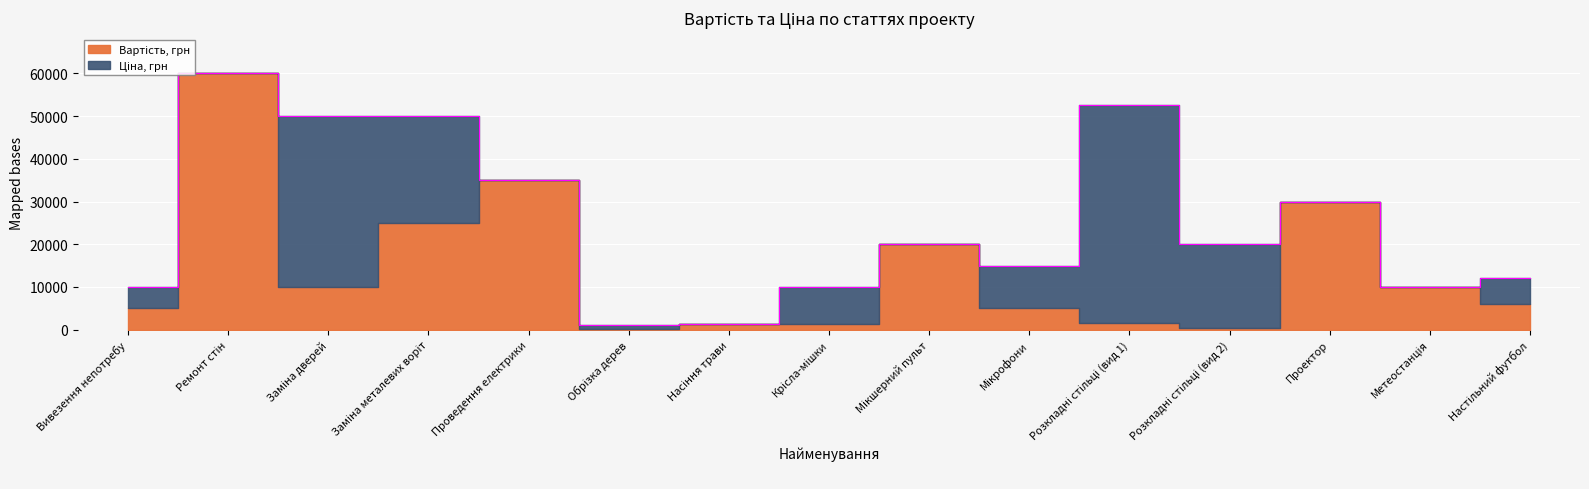

The value at Заміна металевих воріт is 19601. True or false?

False